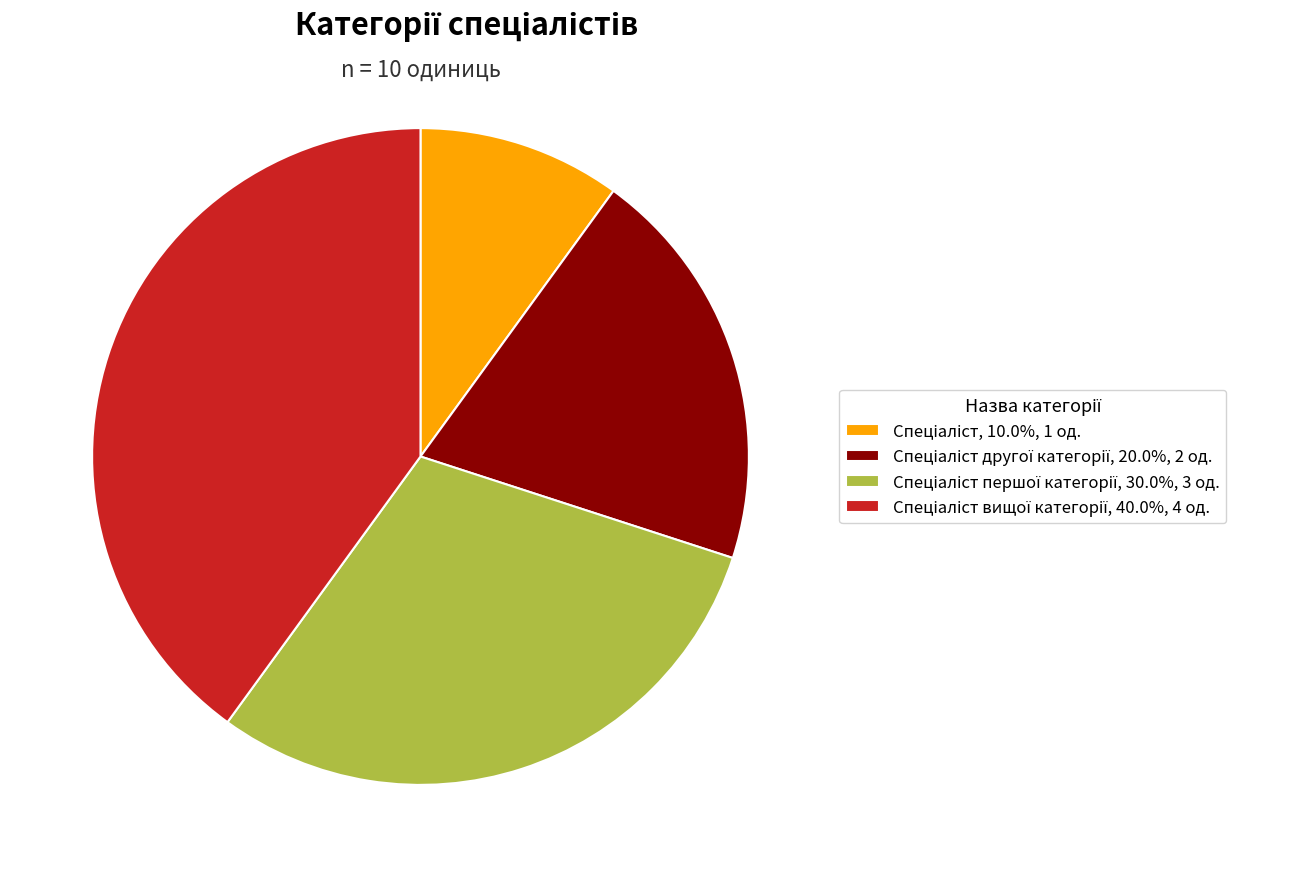

Is there any slice that represents more than half of the pie?

No